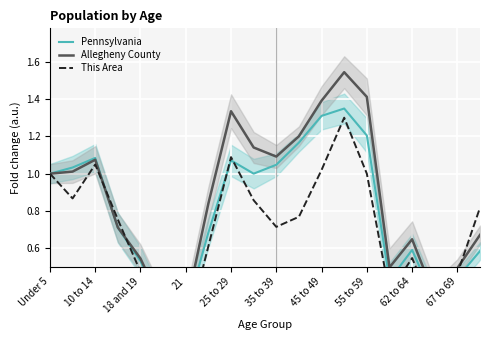

Between 67 to 69 and 13, which series saw the biggest shift?

This Area